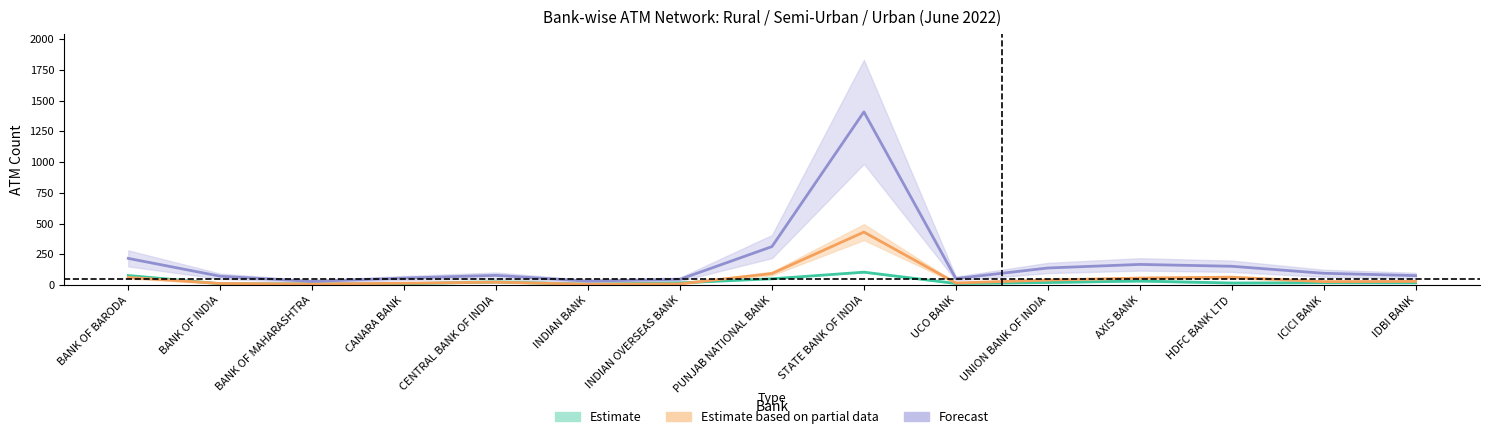

Which category has the highest value in the Forecast (Total Jun22) series?

STATE BANK OF INDIA